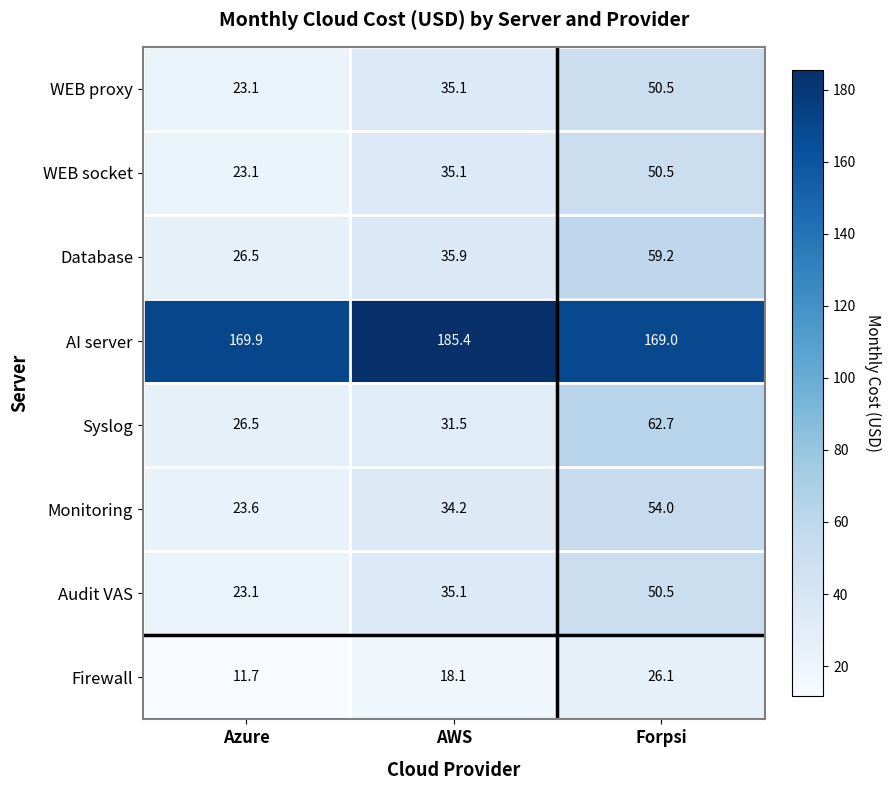

Which series has the largest total across all categories?

AI server